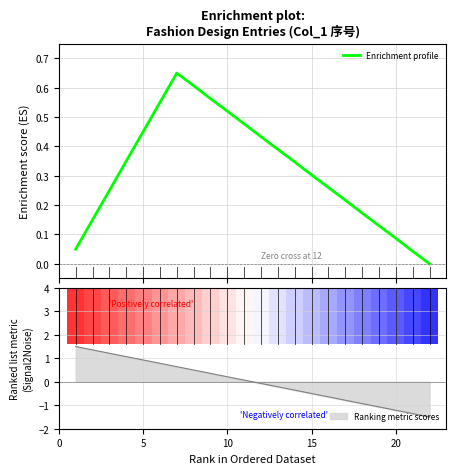

Reading right to left, transcribe all the data shown in this chart.

0.0	0.0	0.1	0.1	0.2	0.2	0.3	0.3	0.3	0.4	0.4	0.5	0.5	0.6	0.6	0.7	0.6	0.5	0.3	0.2	0.1	0.1